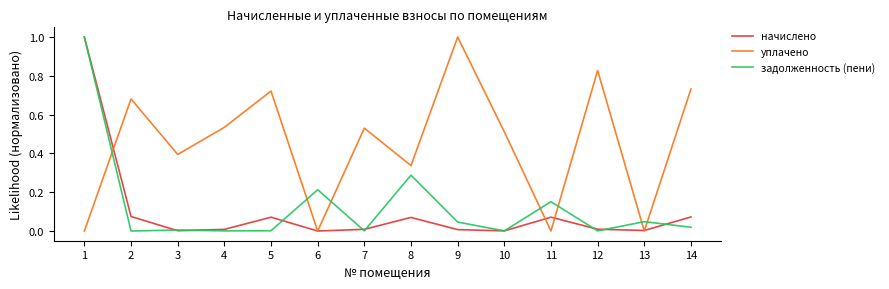

Is the value of задолженность (пени) at 13 greater than the value of уплачено at 3?

No